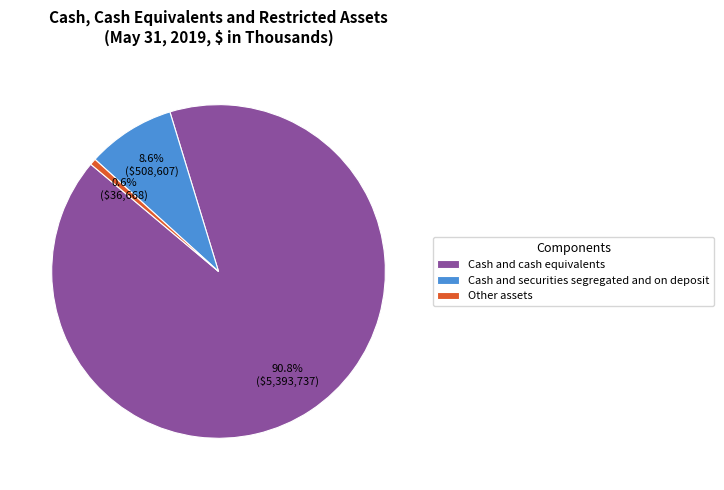

Which category accounts for the majority?

Cash and cash equivalents